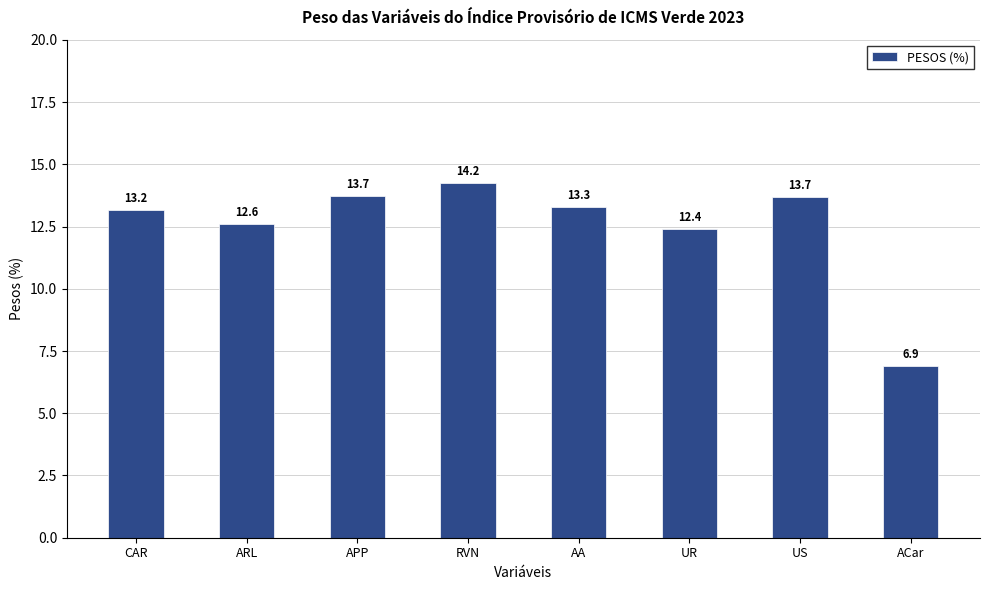

At which category does the chart reach its peak across all series?

RVN